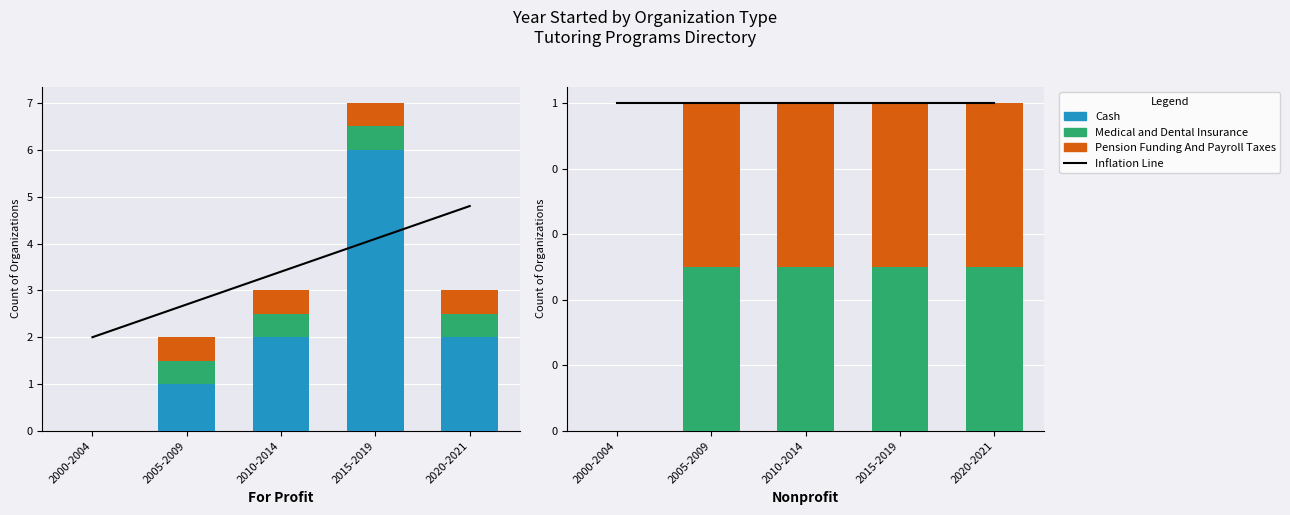

What are all the series names shown in the legend?

Cash, Medical and Dental Insurance, Pension Funding And Payroll Taxes